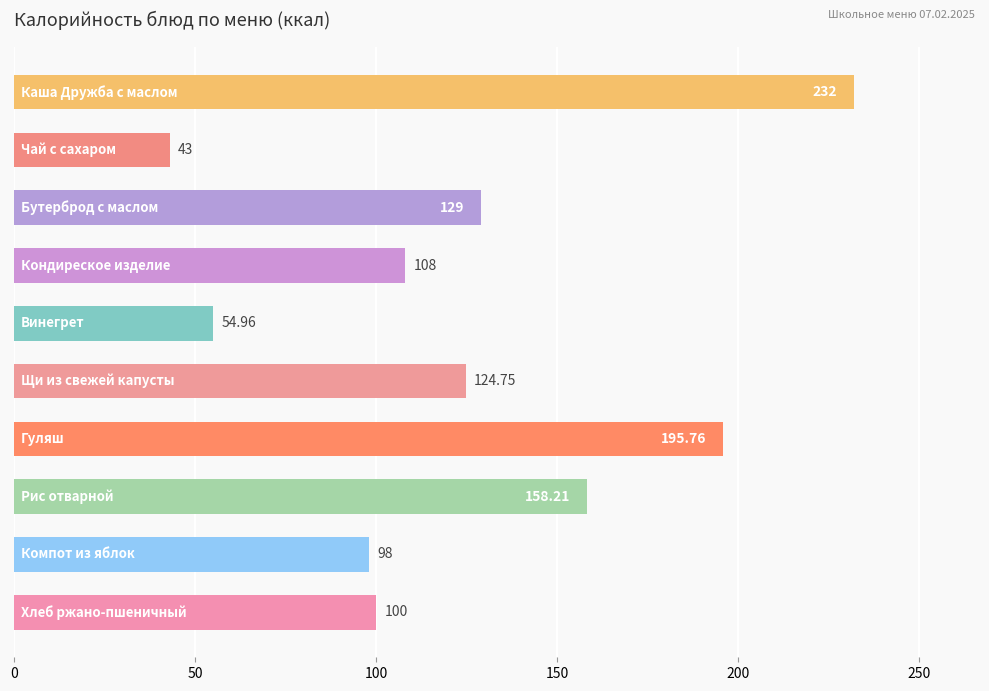

What is the average value?

124.4